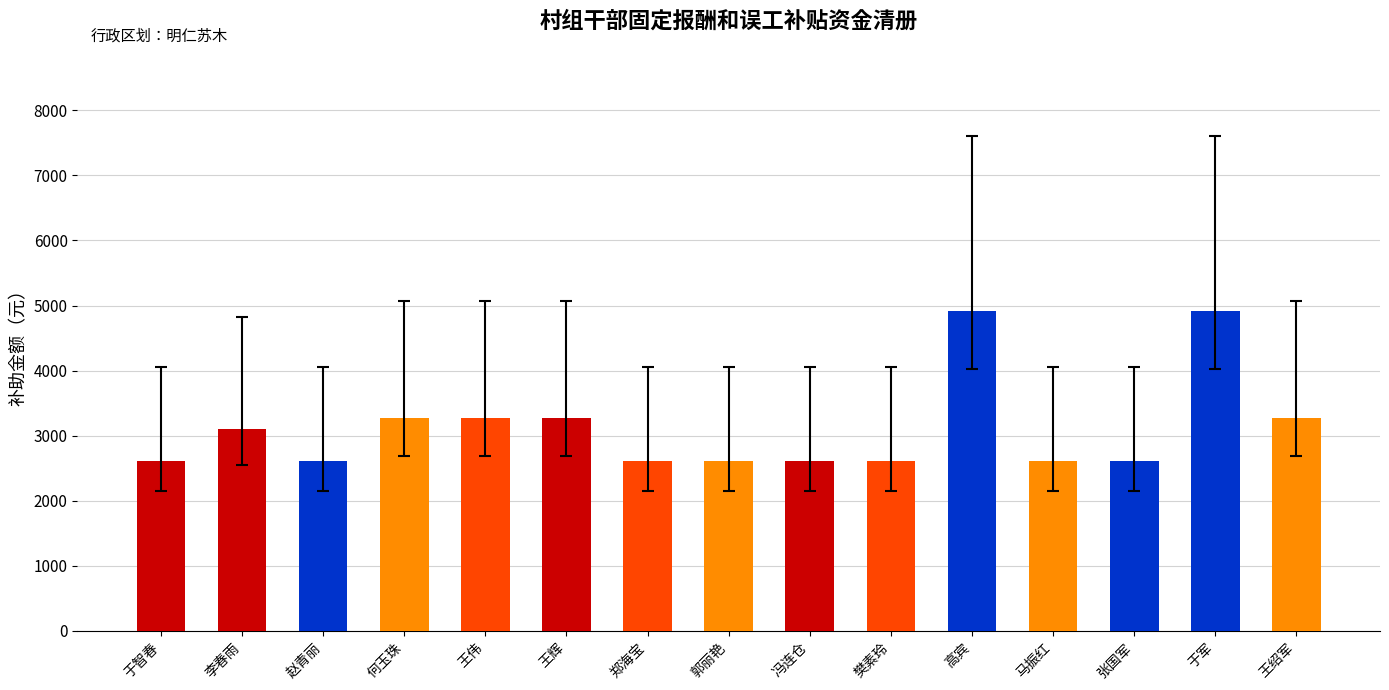

What is the difference between the second highest and second lowest values?

2291.4